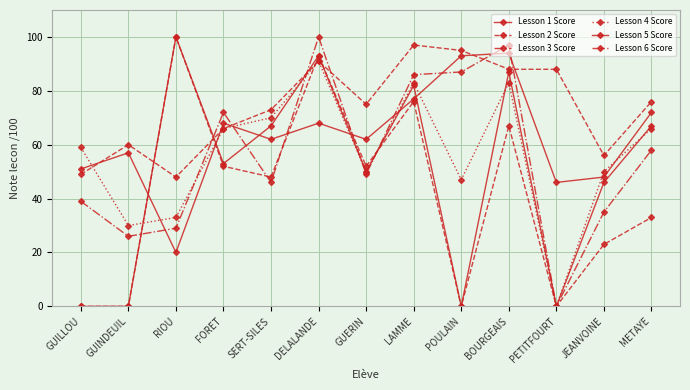

What is the difference between the maximum and minimum values in the Lesson 6 Score series?

100